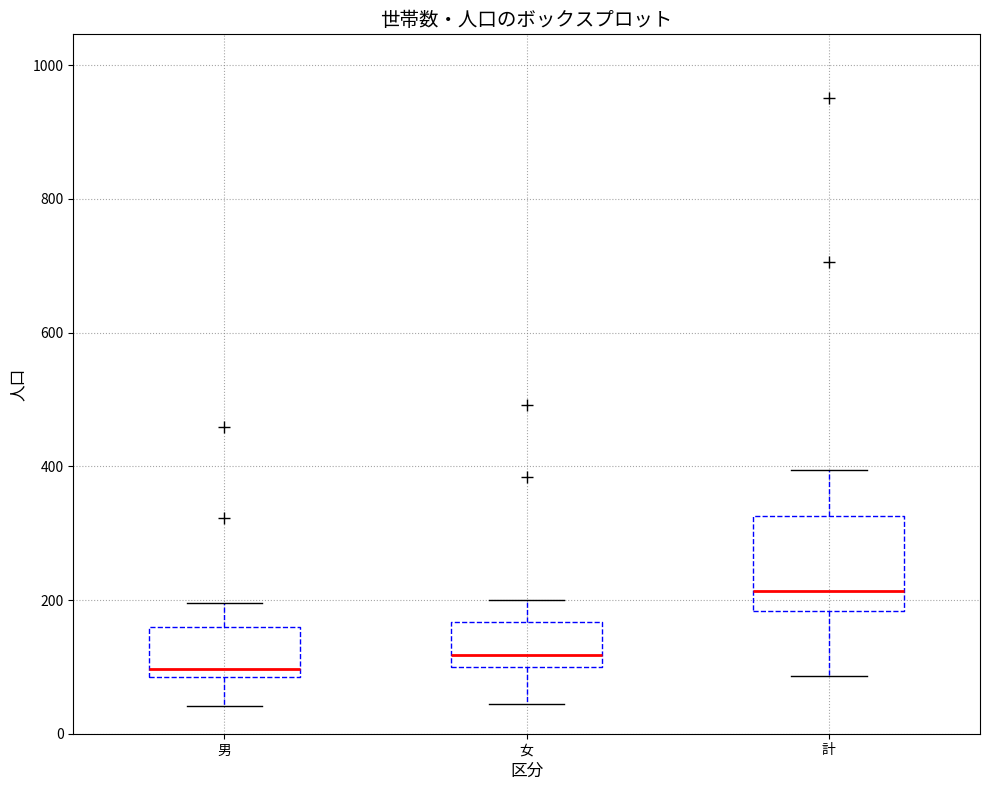

Reading left to right, transcribe this box plot: for each box, give where its median line is, the range the box spans, and where its two whiskers end, as read against the y-axis. The values are not printed on the chart, so give them approximately, as read against the axis.

男: median 100, box 80 to 160, whiskers 40 to 200
女: median 120, box 100 to 160, whiskers 40 to 200
計: median 220, box 180 to 320, whiskers 80 to 400